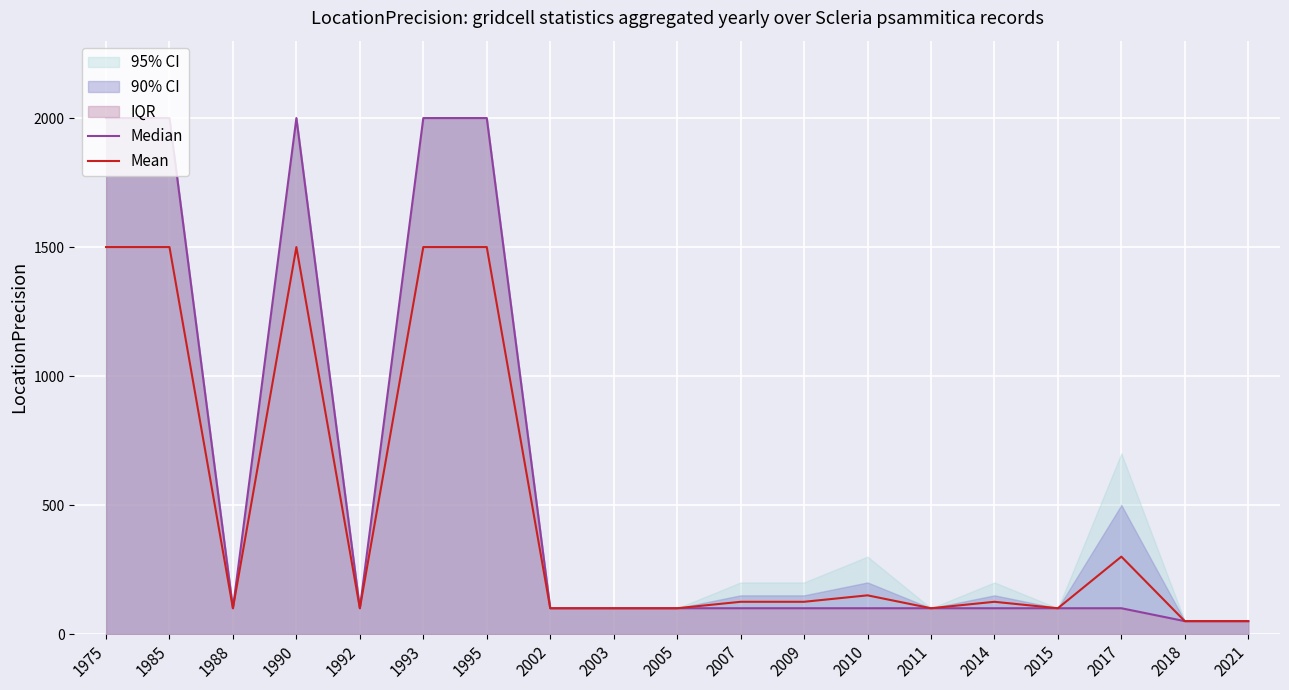

What value does the Median series have at 1992?

100